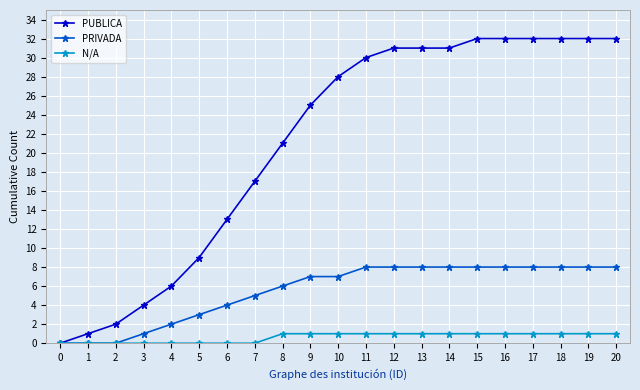

Reading right to left, what are all the values shown in this chart?

PUBLICA: 20=32	19=32	18=32	17=32	16=32	15=32	14=31	13=31	12=31	11=30	10=28	9=25	8=21	7=17	6=13	5=9	4=6	3=4	2=2	1=1	0=0
PRIVADA: 20=8	19=8	18=8	17=8	16=8	15=8	14=8	13=8	12=8	11=8	10=7	9=7	8=6	7=5	6=4	5=3	4=2	3=1	2=0	1=0	0=0
N/A: 20=1	19=1	18=1	17=1	16=1	15=1	14=1	13=1	12=1	11=1	10=1	9=1	8=1	7=0	6=0	5=0	4=0	3=0	2=0	1=0	0=0